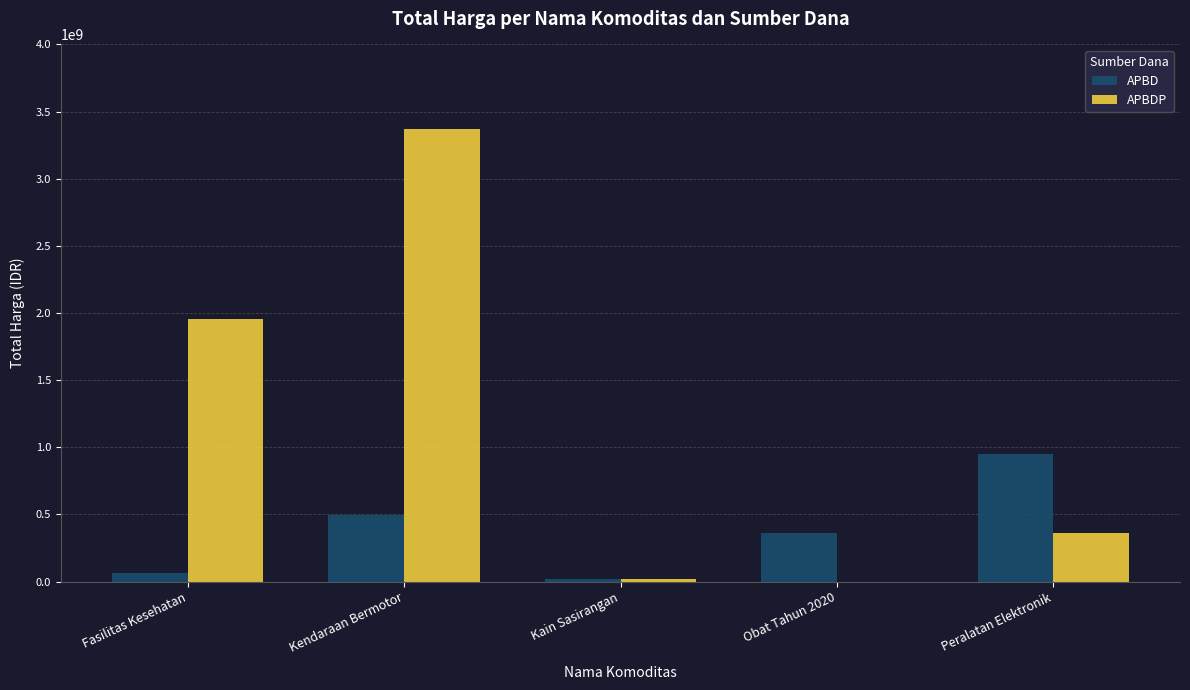

Is the value of APBDP at Fasilitas Kesehatan greater than the value of APBD at Fasilitas Kesehatan?

Yes